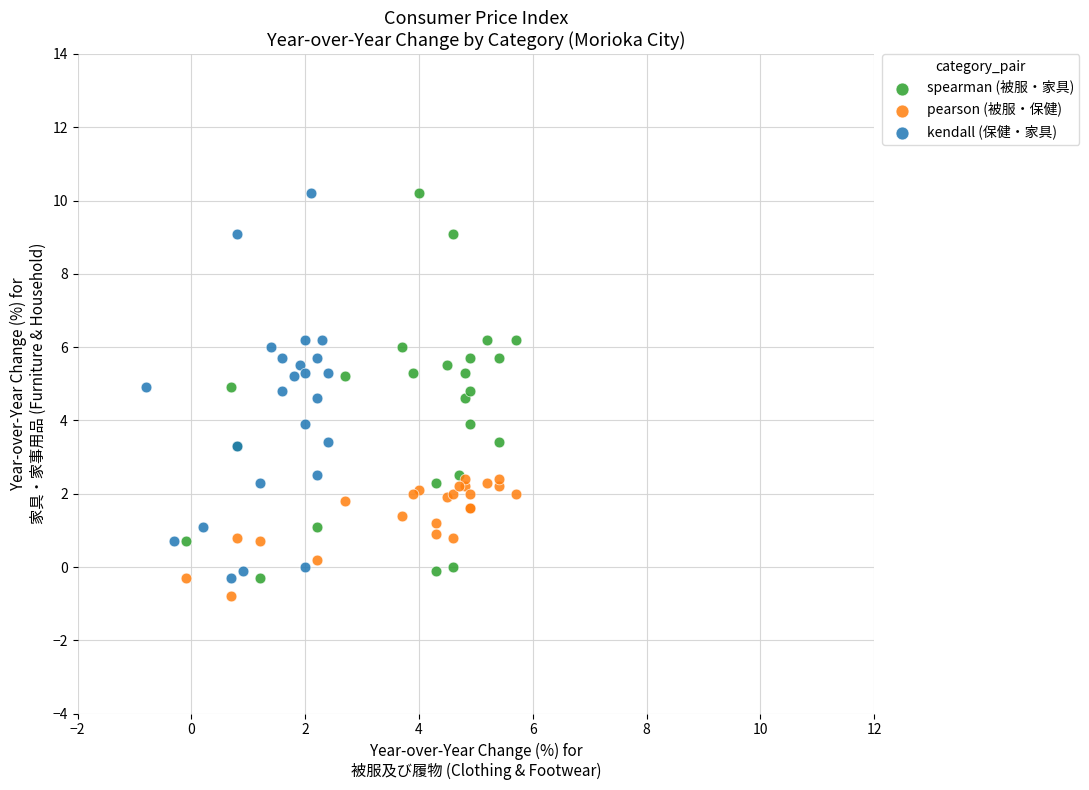

Which series contains the lowest Y value?

pearson (被服・保健)